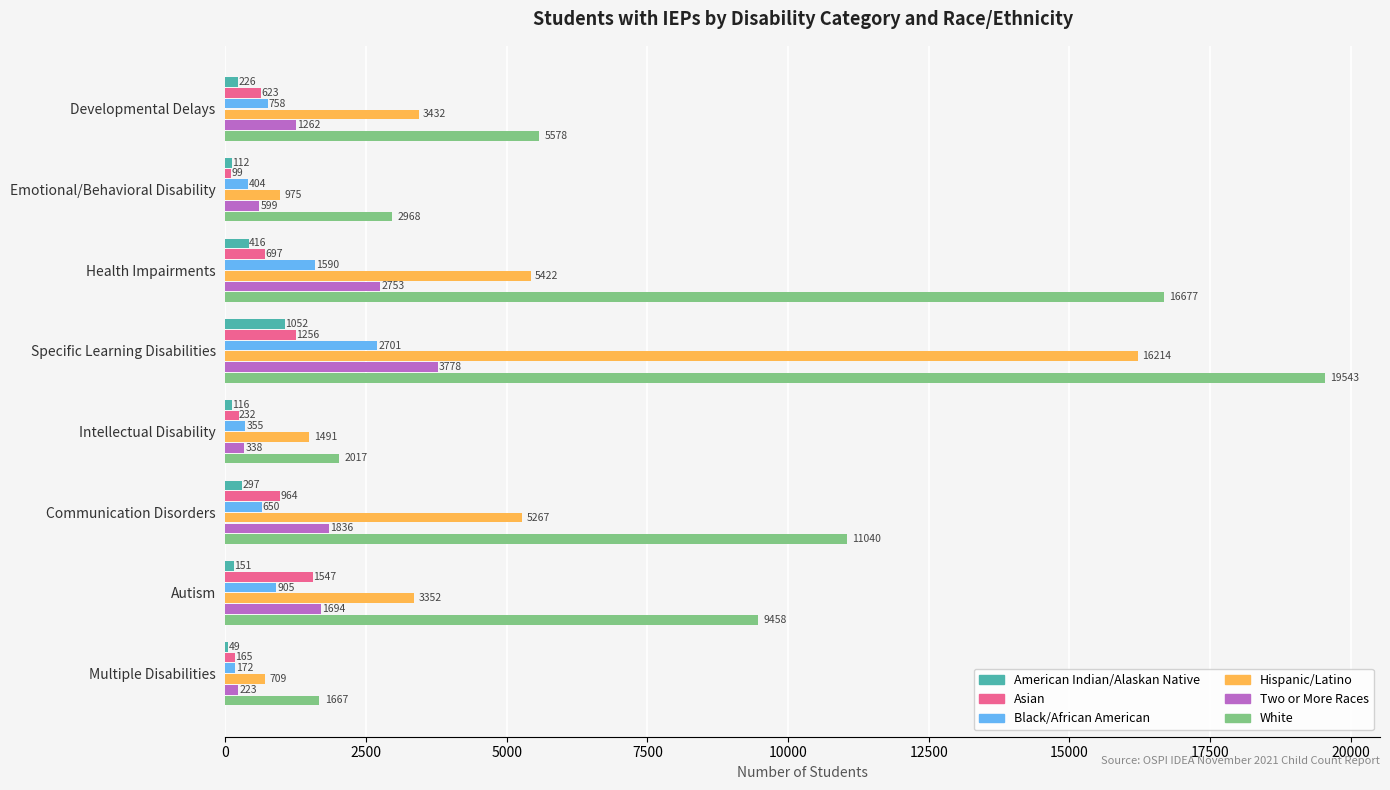

What is the total value across all series at Developmental Delays?

11879